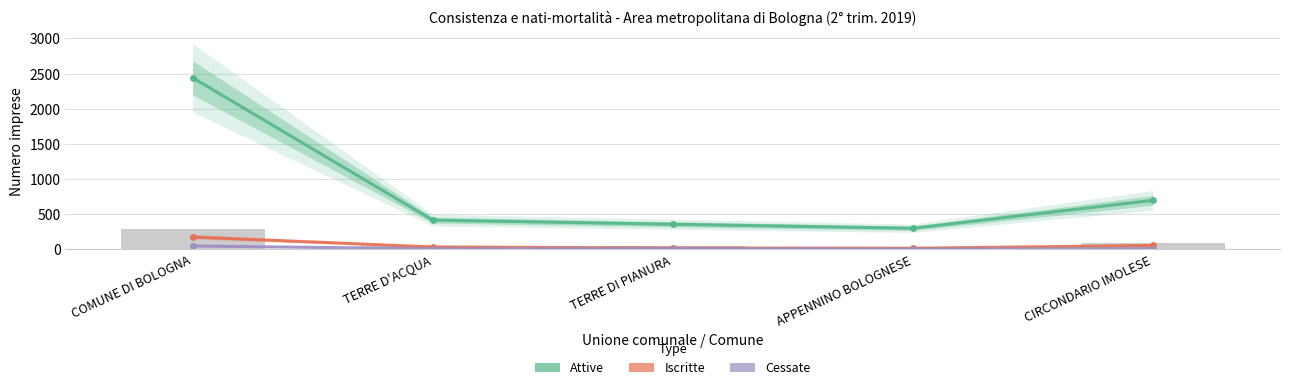

What is the difference between the maximum and minimum values in the Attive series?

2141